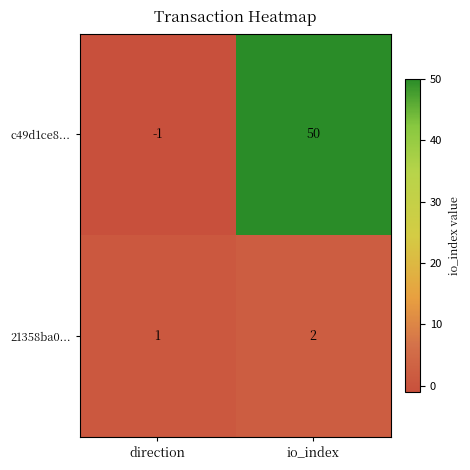

At how many categories does at least one series exceed 22?

1